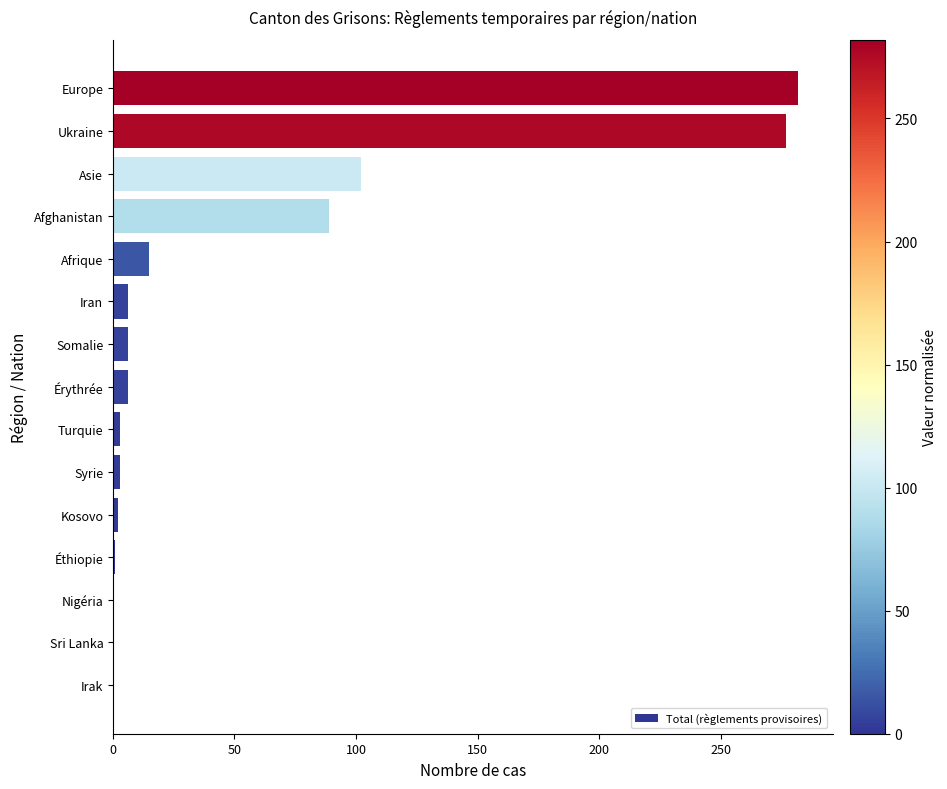

At which category does the chart reach its peak across all series?

Europe